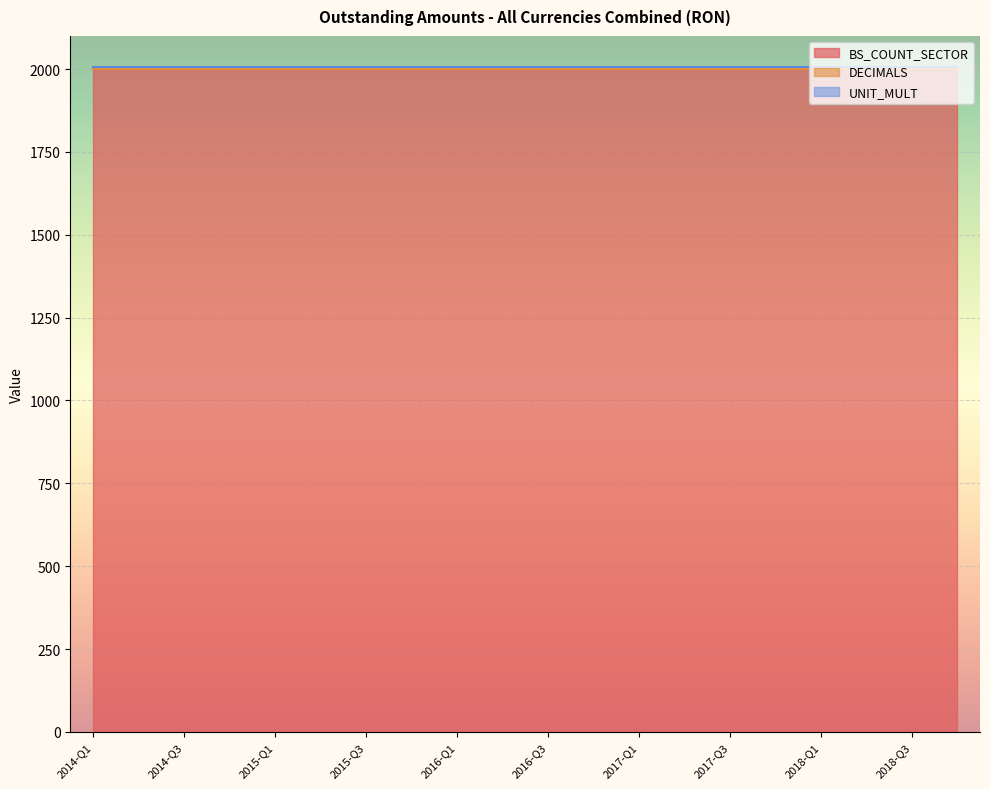

What is the label of the 15th point from the right?

2015-Q2